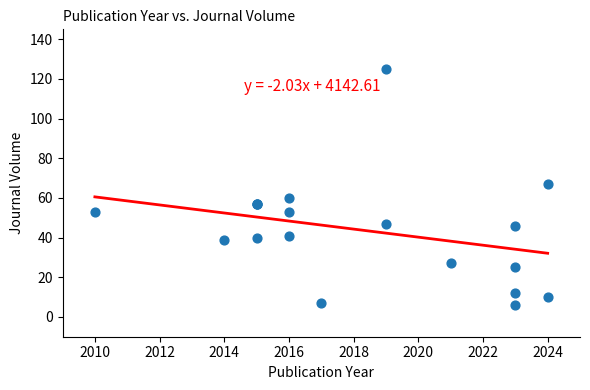

What Y value in the scatter plot is closest to 65?

67